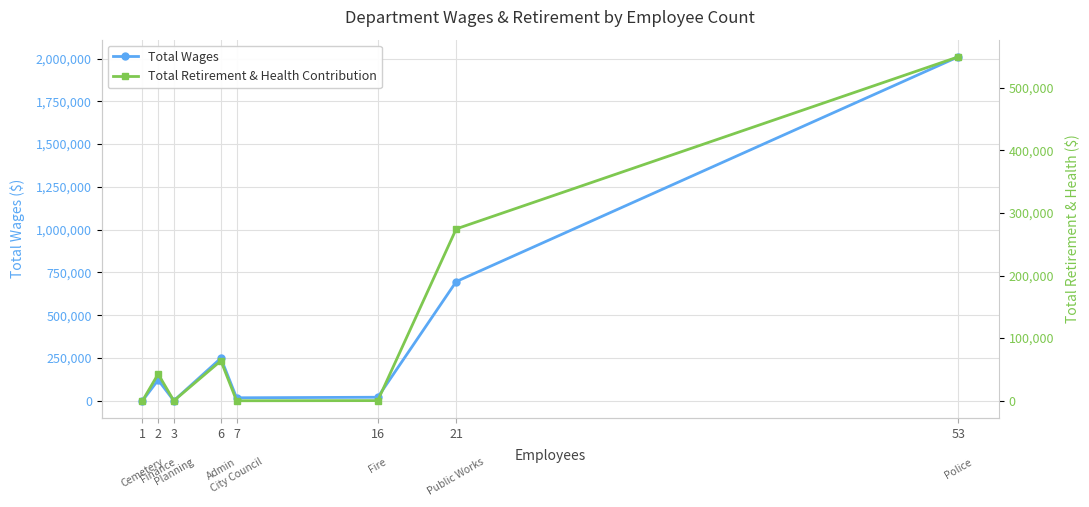

At how many categories does at least one series exceed 845675?

1